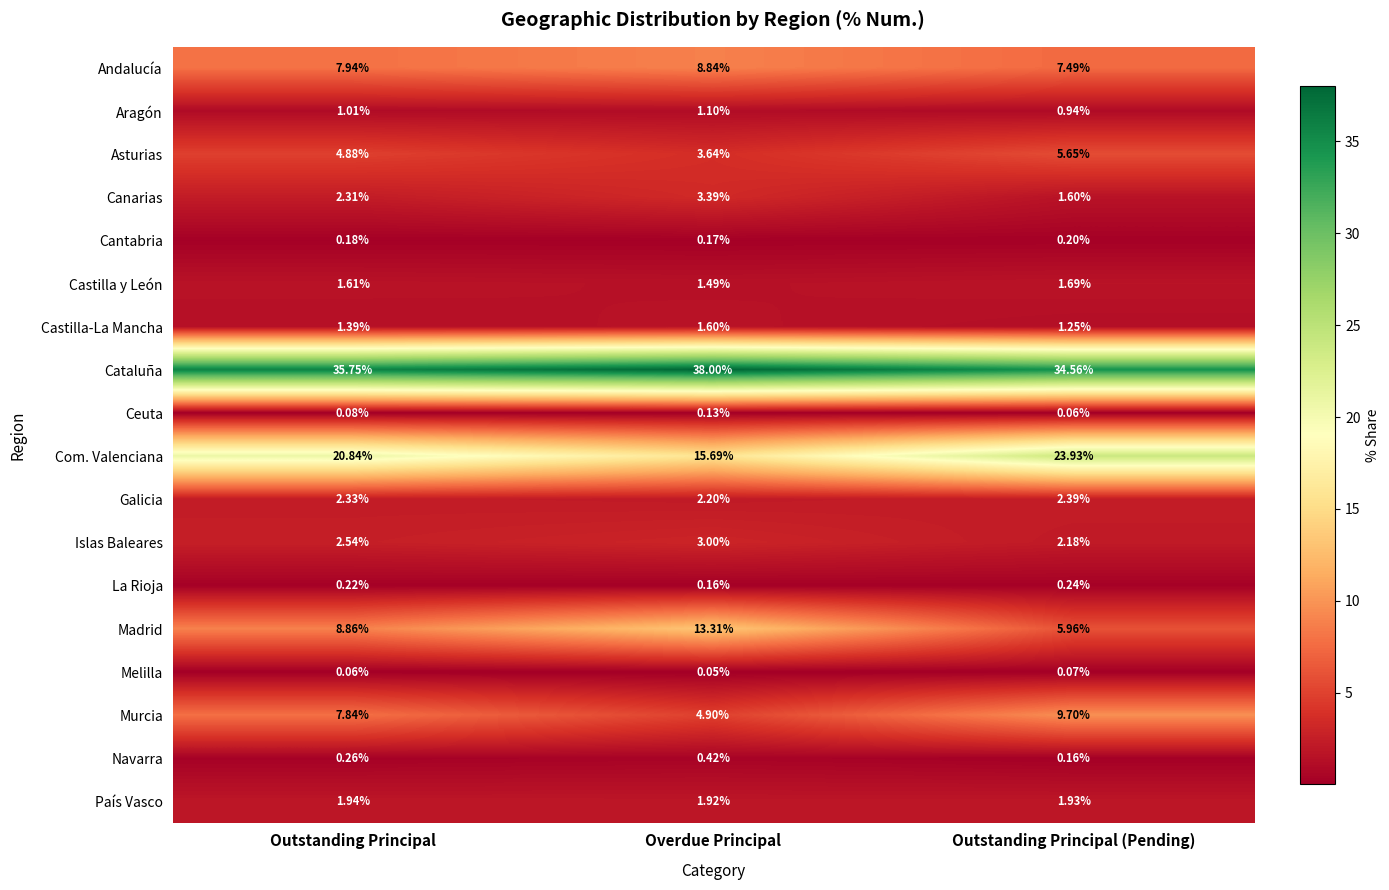

Which category has the lowest value in the Ceuta series?

Outstanding Principal (Pending)